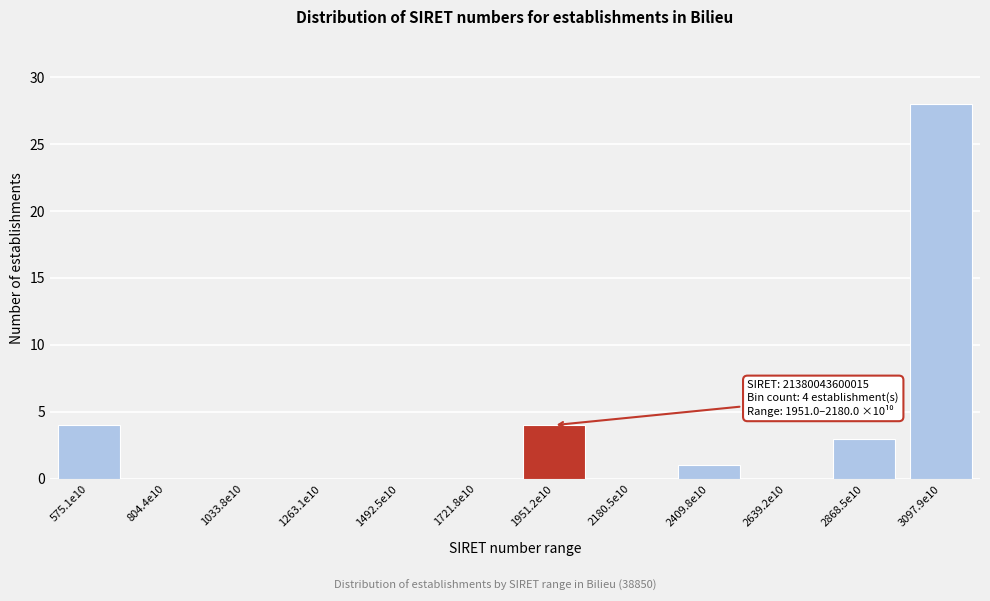

Reading left to right, extract all data points from this chart.

575.1e10=4	804.4e10=0	1033.8e10=0	1263.1e10=0	1492.5e10=0	1721.8e10=0	1951.2e10=4	2180.5e10=0	2409.8e10=1	2639.2e10=0	2868.5e10=3	3097.9e10=28